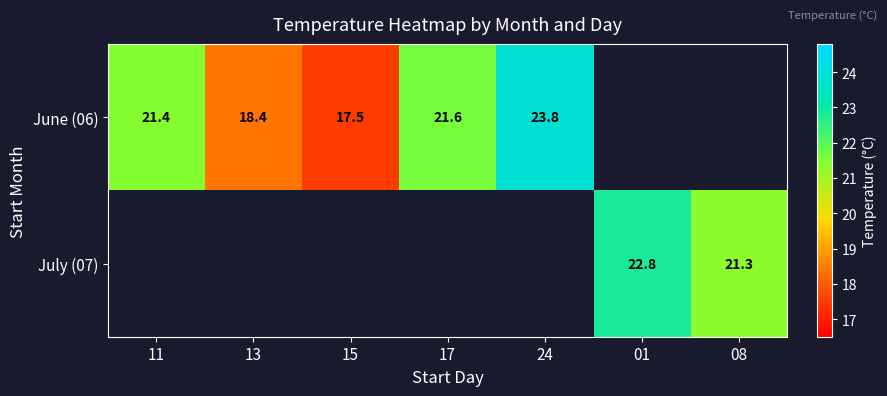

Count the number of categories in the chart.

7